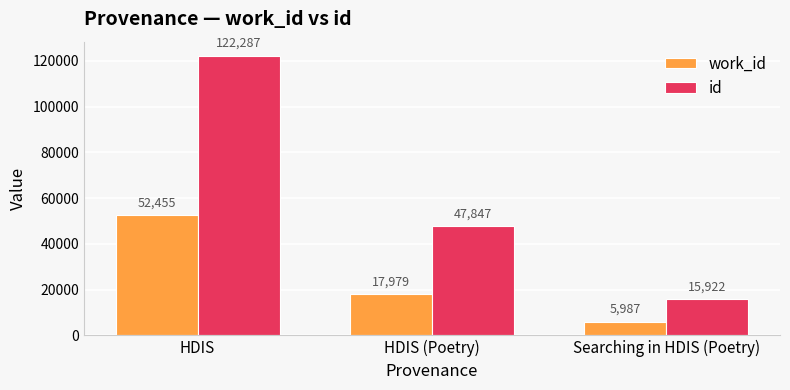

The value of id at HDIS (Poetry) is 47847. True or false?

True